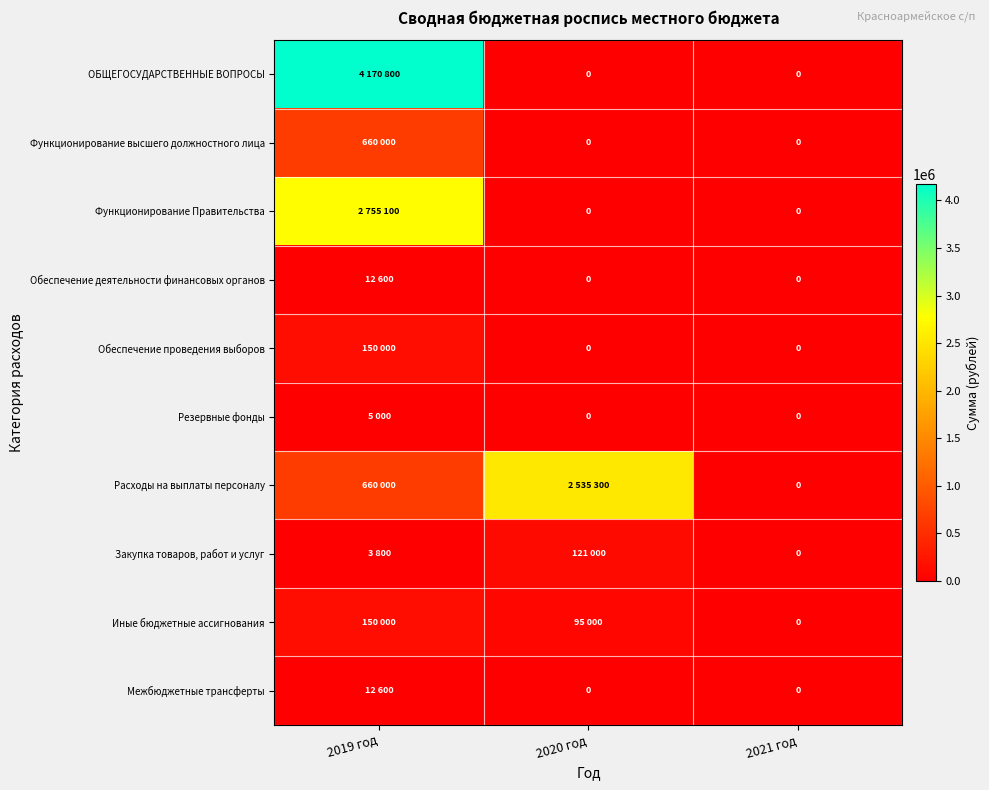

Where is Расходы на выплаты персоналу nearest to the value 1267650?

2019 год